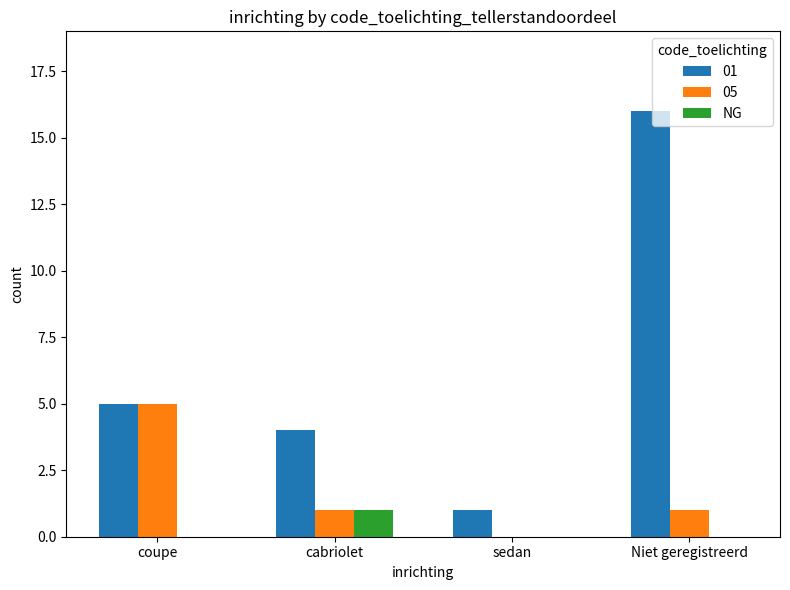

Count the number of data series in this chart.

3